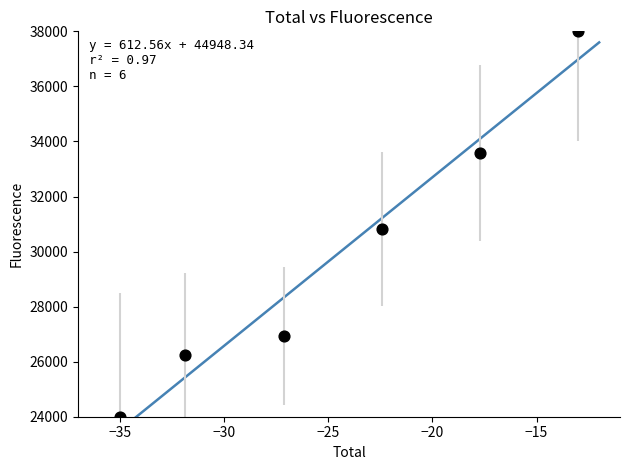

What is the average Y value?

29926.0